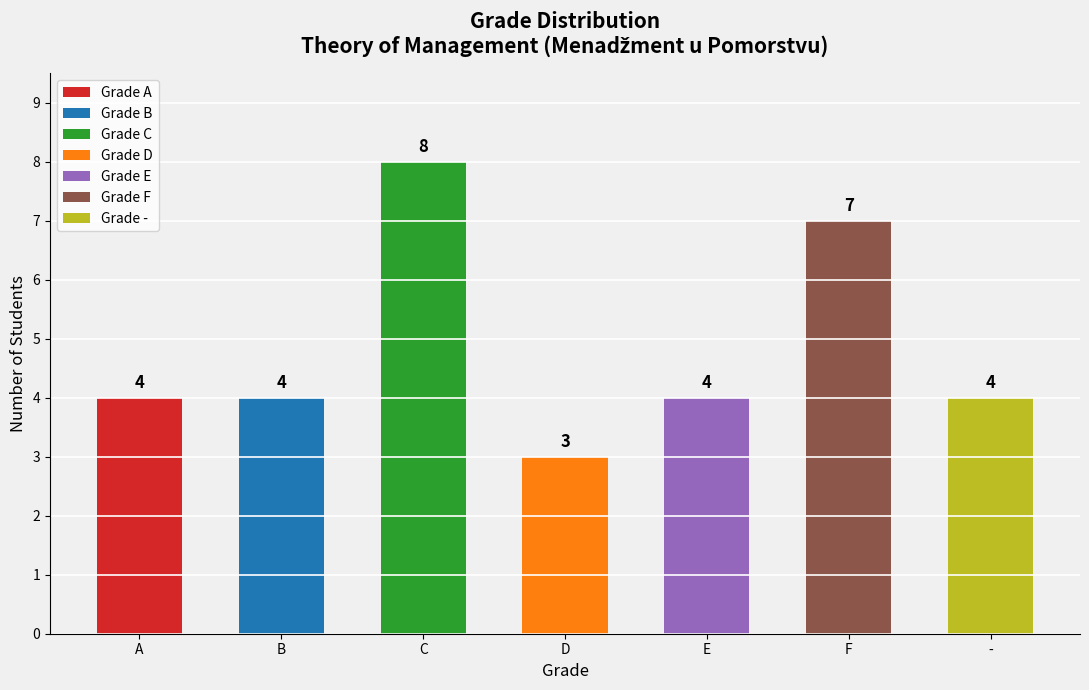

How many values are below 4?

1